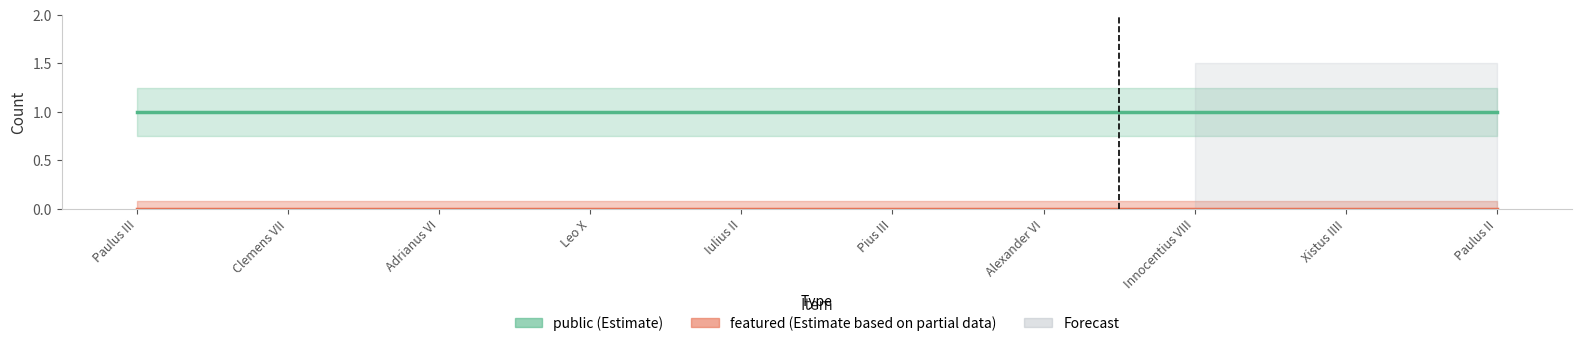

True or false: featured (Estimate based on partial data) and public (Estimate) cross at least once.

False